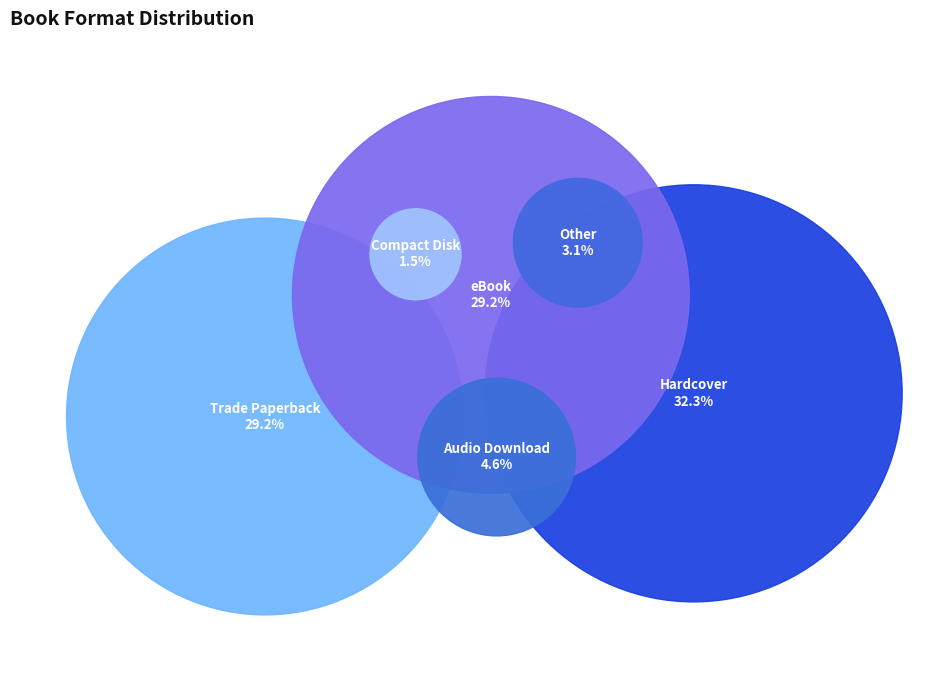

Rank the categories by value from highest to lowest.

Hardcover, Trade Paperback, eBook, Audio Download, Other, Compact Disk